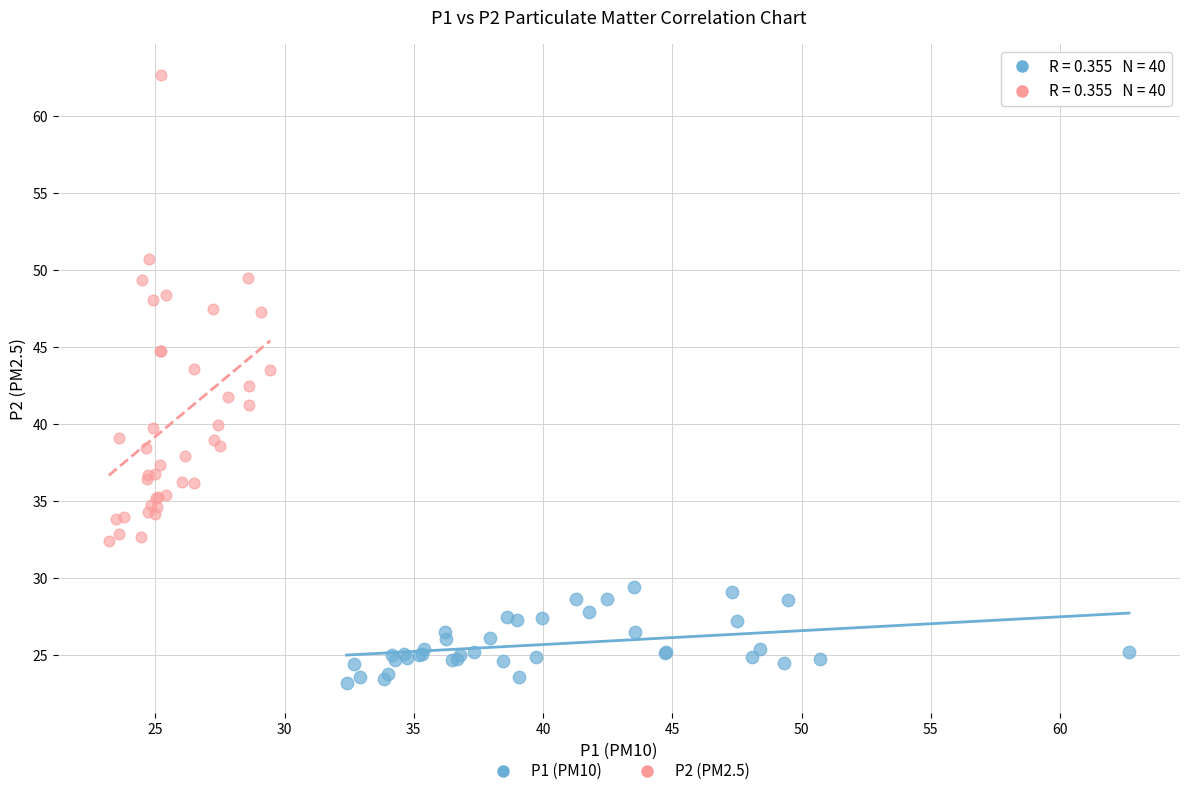

Which series reaches the maximum Y coordinate?

P2 (PM2.5)